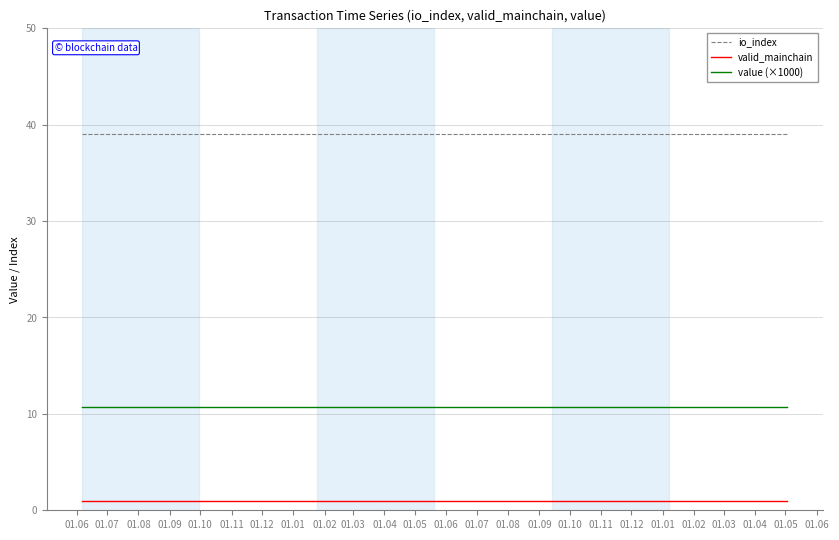

True or false: io_index and valid_mainchain cross at least once.

False